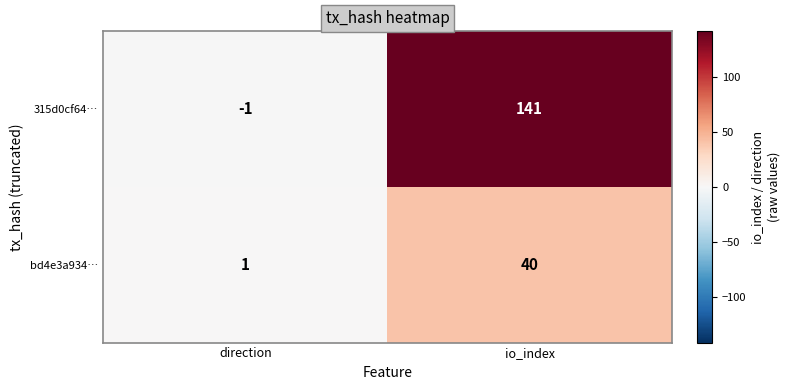

Reading left to right, transcribe all the data shown in this chart.

315d0cf64…: direction=-1	io_index=141
bd4e3a934…: direction=1	io_index=40